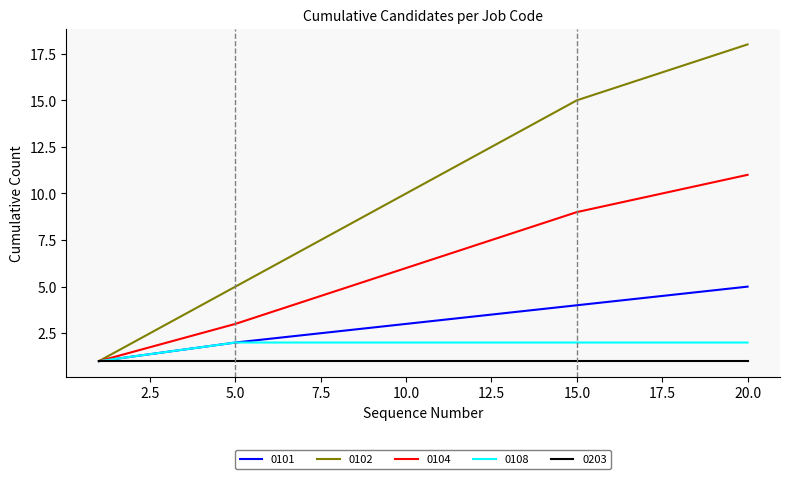

Which series has the widest spread of values?

0102